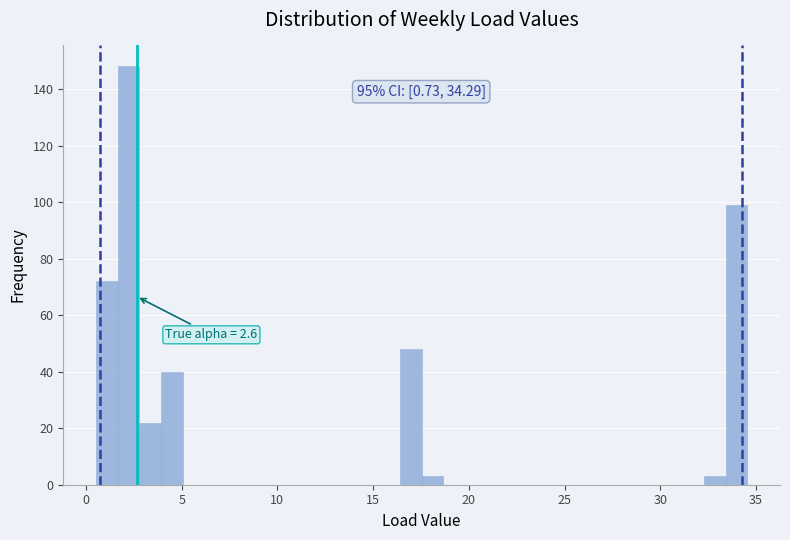

Read against the x-axis, roughly where is the centre of the tallest bar?

2.0